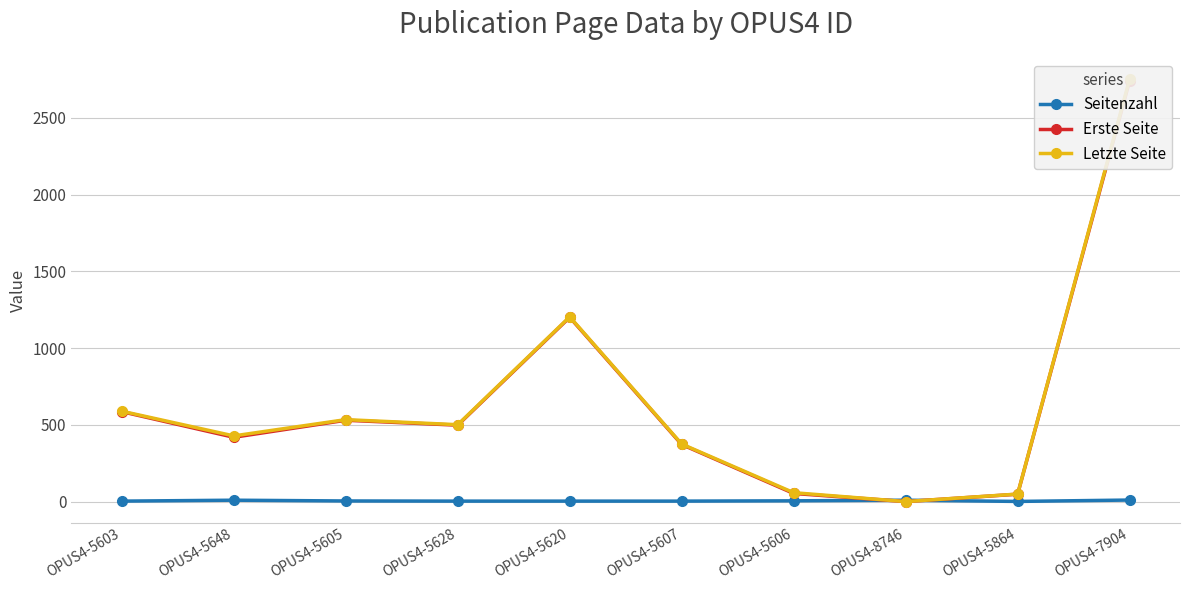

At how many categories does at least one series exceed 1993?

1